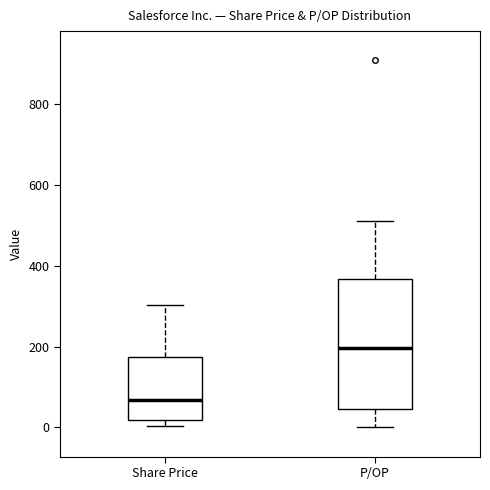

Where does the lower whisker of the box for P/OP end on the y-axis? The values are not printed on the chart, so give them approximately, as read against the axis.

0